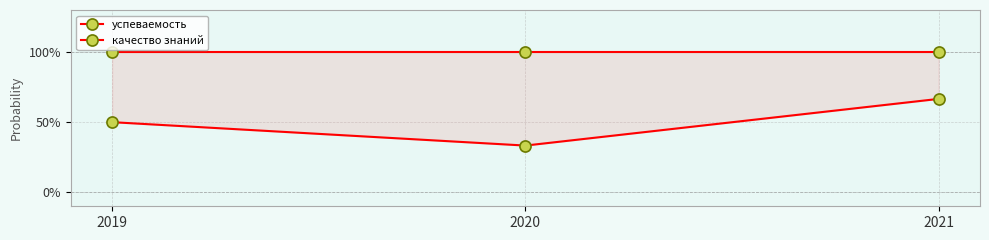

Which series has the largest total across all categories?

успеваемость